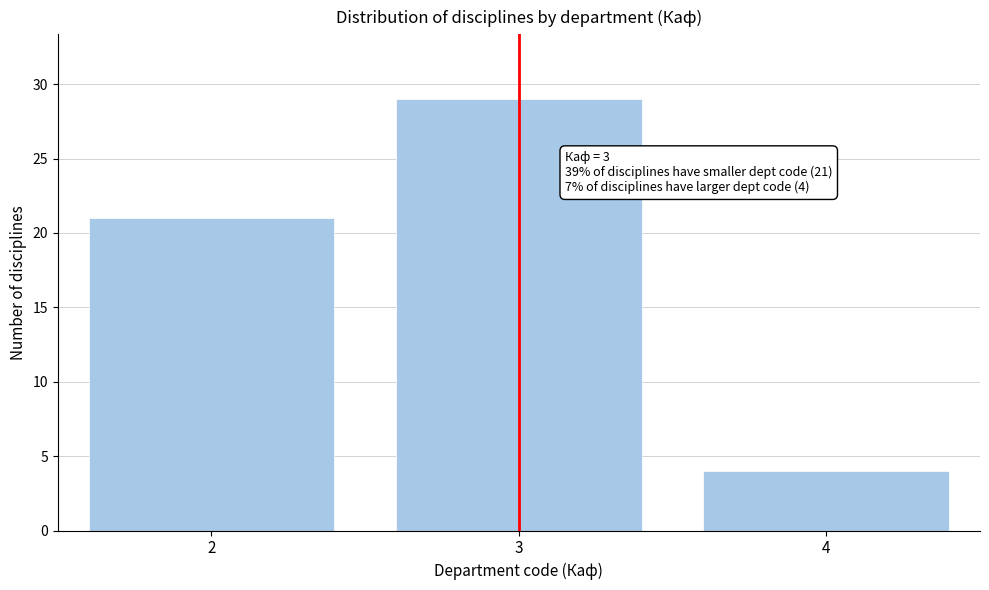

Reading left to right, extract all data points from this chart.

21	29	4